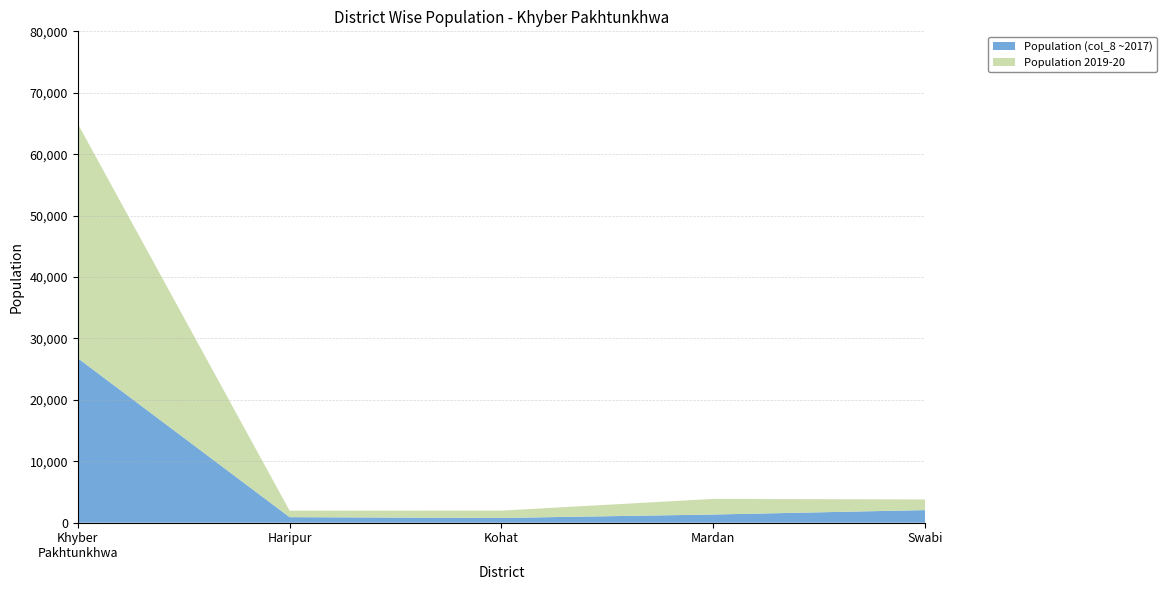

Reading left to right, transcribe all the data shown in this chart.

Population2019-20: Khyber Pakhtunkhwa=38168.2	Haripur=1055.8	Kohat=1196.3	Mardan=2544.2	Swabi=1735.5
Population (col_8): Khyber Pakhtunkhwa=26792.0	Haripur=904.0	Kohat=777.0	Mardan=1336.0	Swabi=2056.0